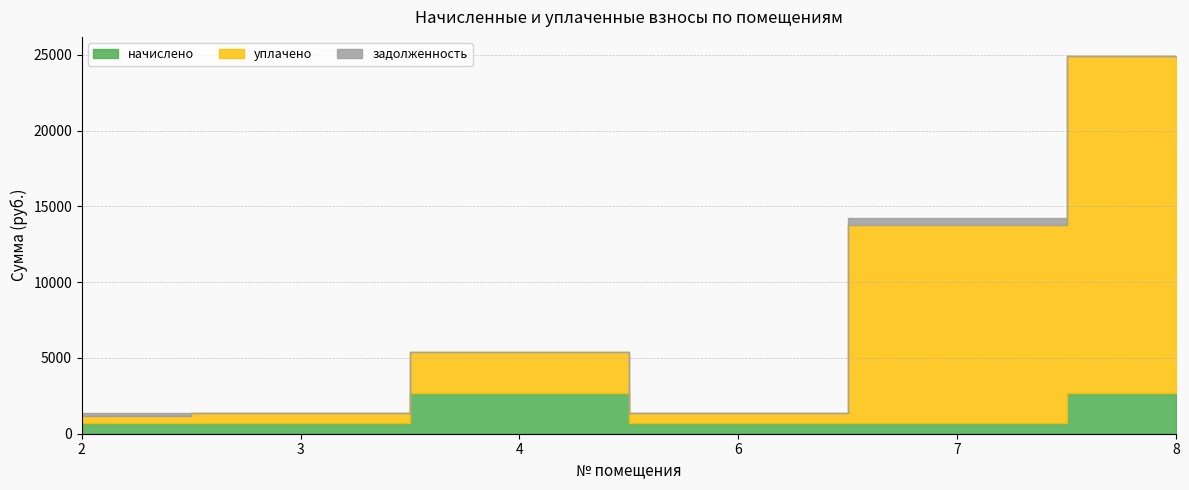

How many categories are shown in the chart?

6